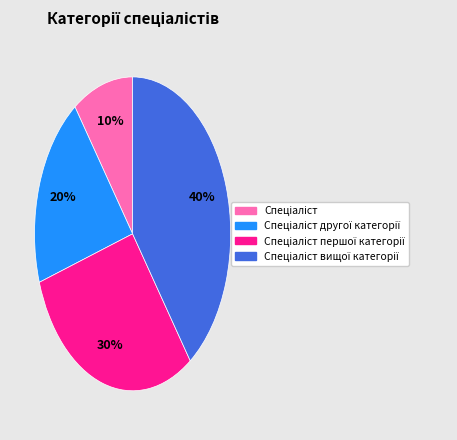

To the nearest percent, what is the difference between the largest and smallest slice percentages?

30%